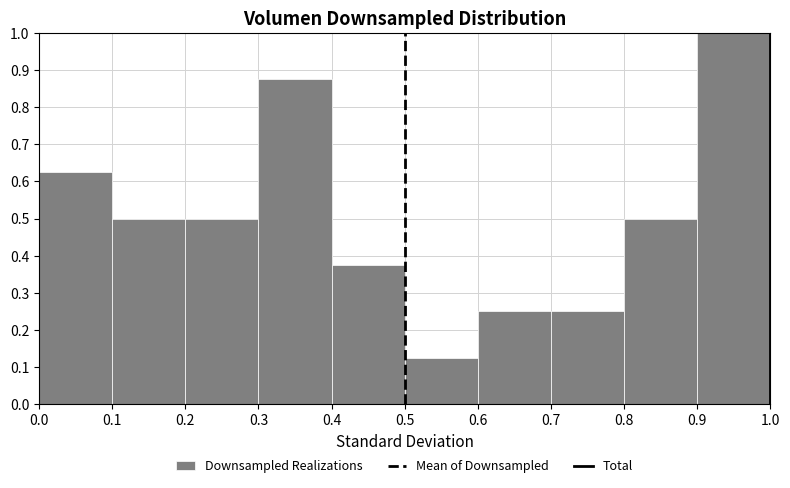

What is the height of the bar covering 0.1 to 0.2 on the x-axis? The values are not printed on the chart, so give them approximately, as read against the axis.

0.50